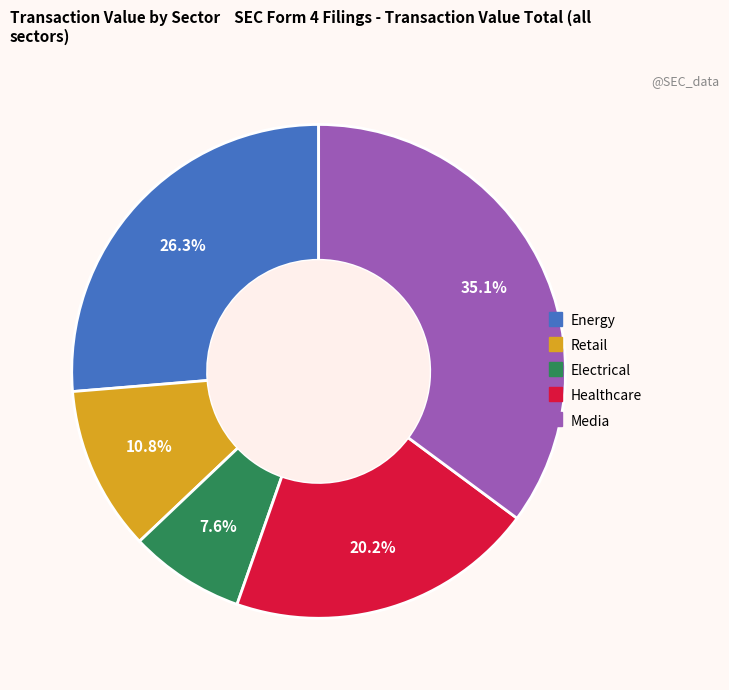

Which slice is the largest?

Media